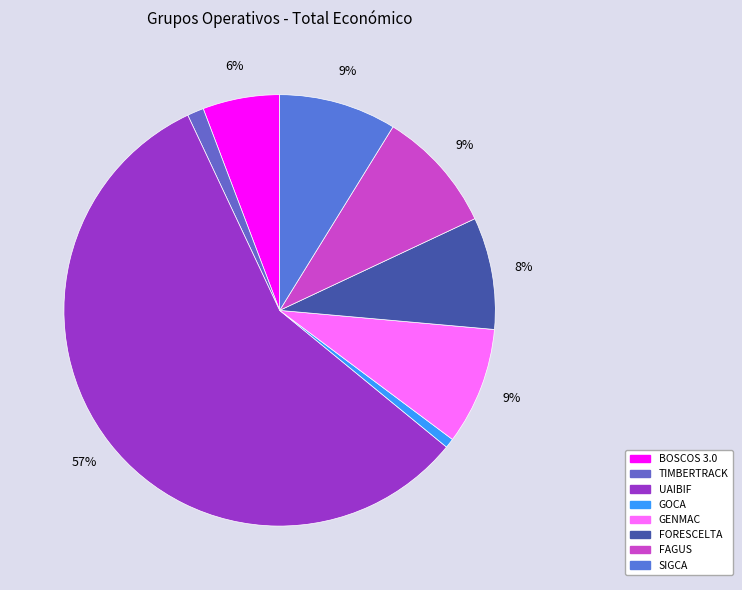

How many slices are in this pie chart?

8